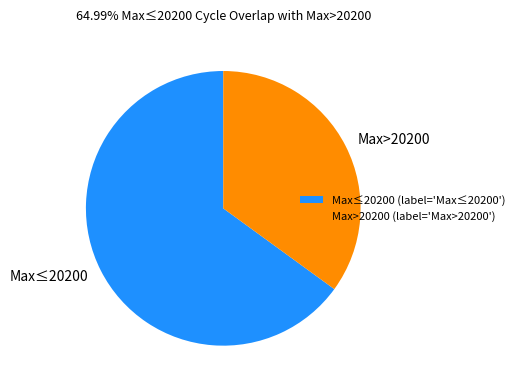

Count the number of slices in the pie.

2